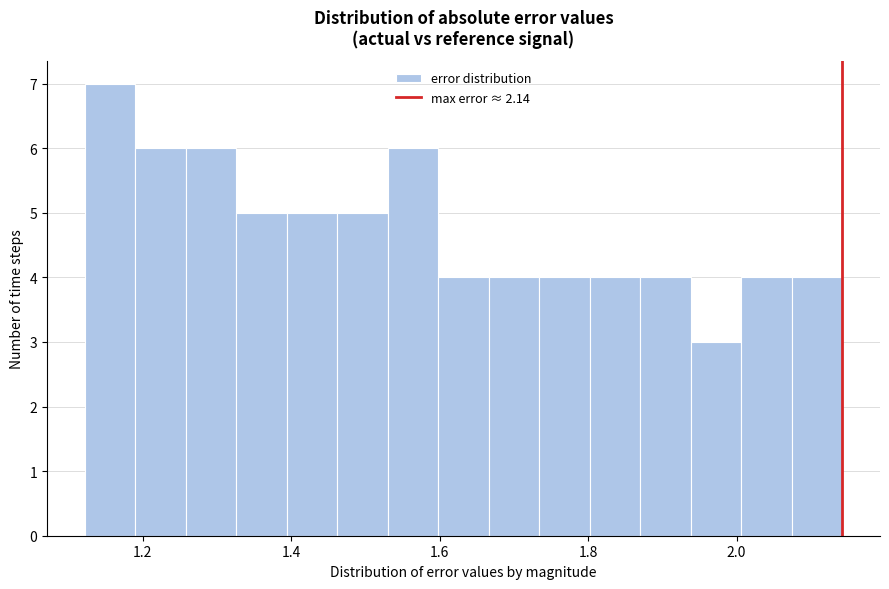

Around what value on the x-axis is the tallest bar? Give the approximate position of its centre, as read against the axis.

1.16